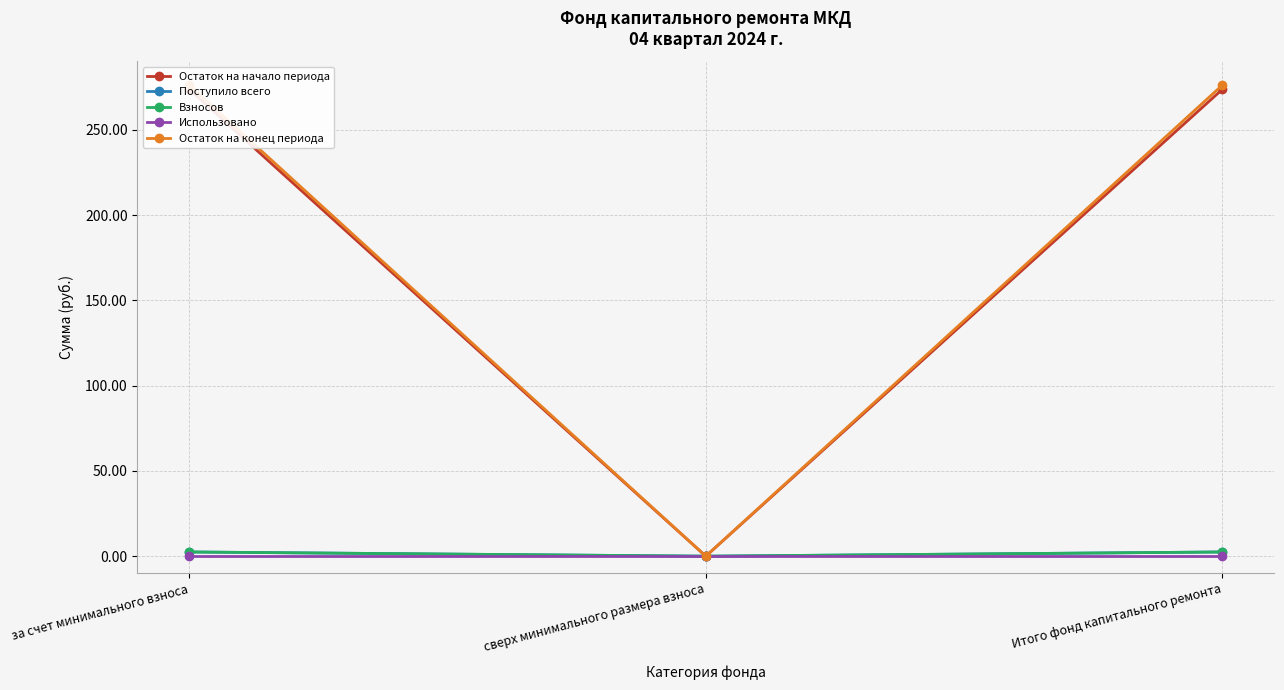

What is the sum of the Взносов values at сверх минимального размера взноса and Итого фонд капитального ремонта?

2.5